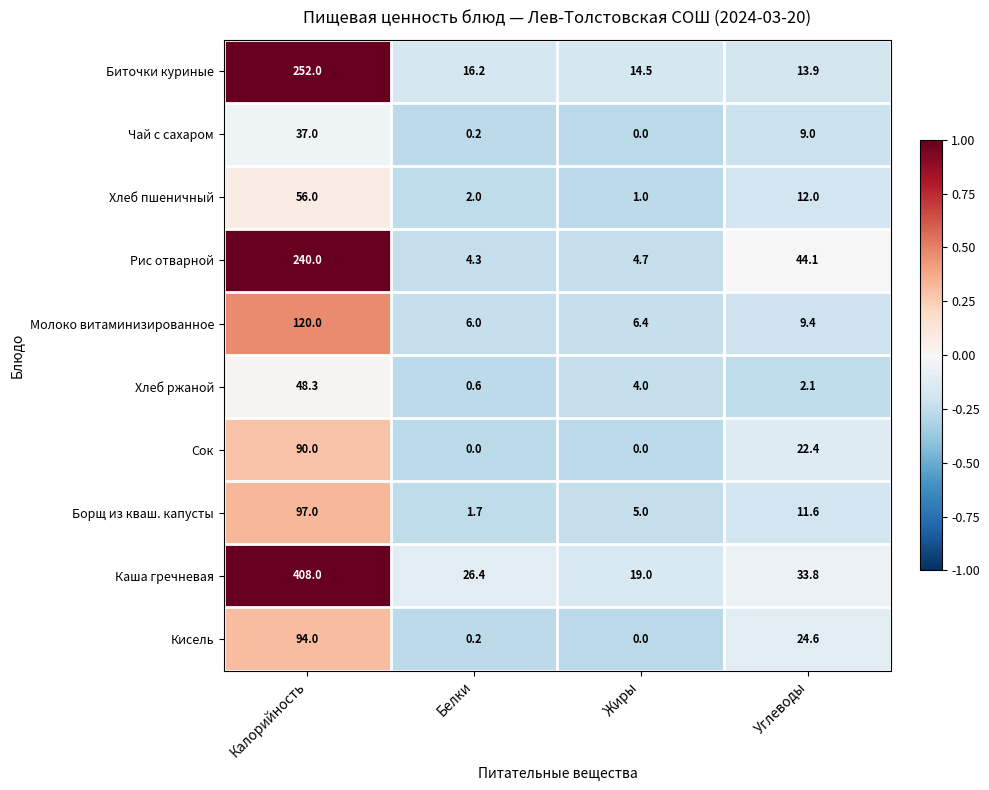

What is the maximum value shown in the chart?

408.0